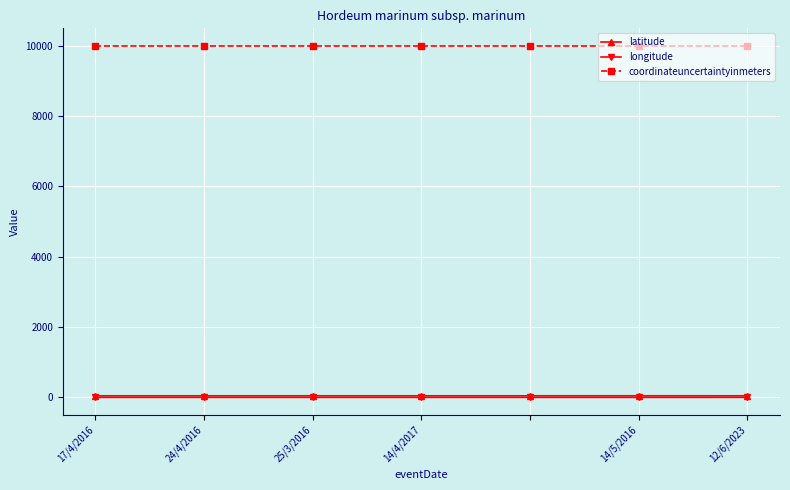

At how many categories does at least one series exceed 139?

7